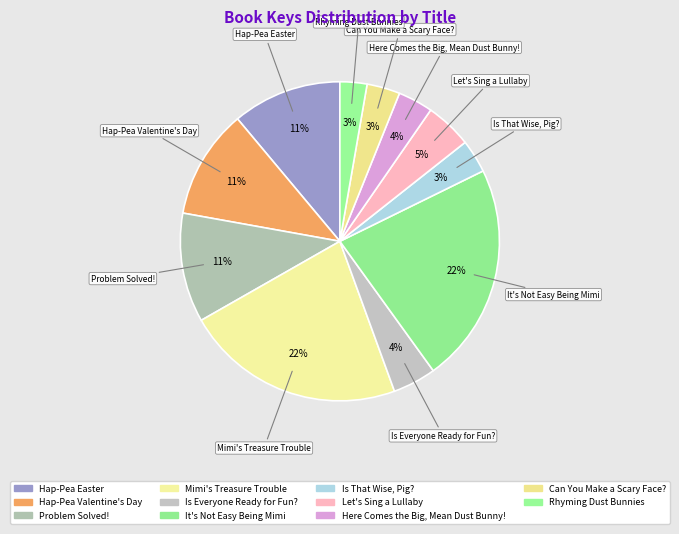

To the nearest percent, what is the average slice percentage?

9%